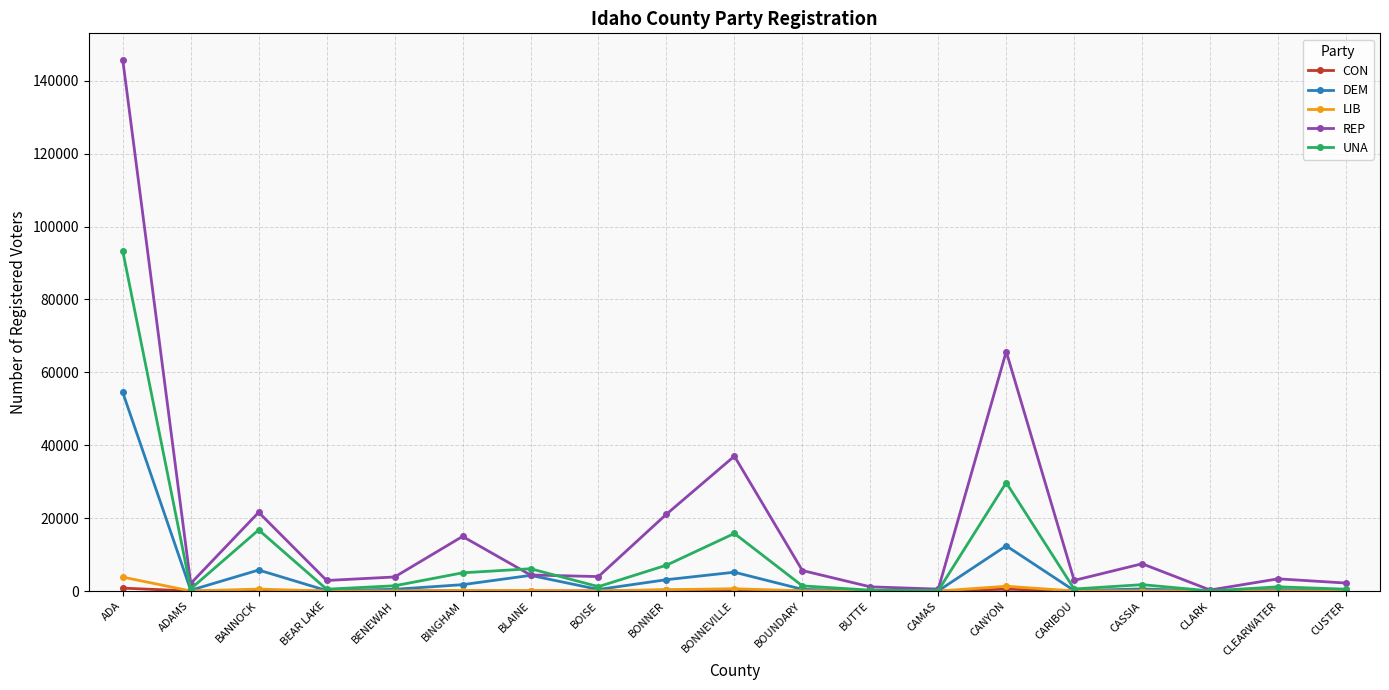

What is the lowest value of the DEM series?

21